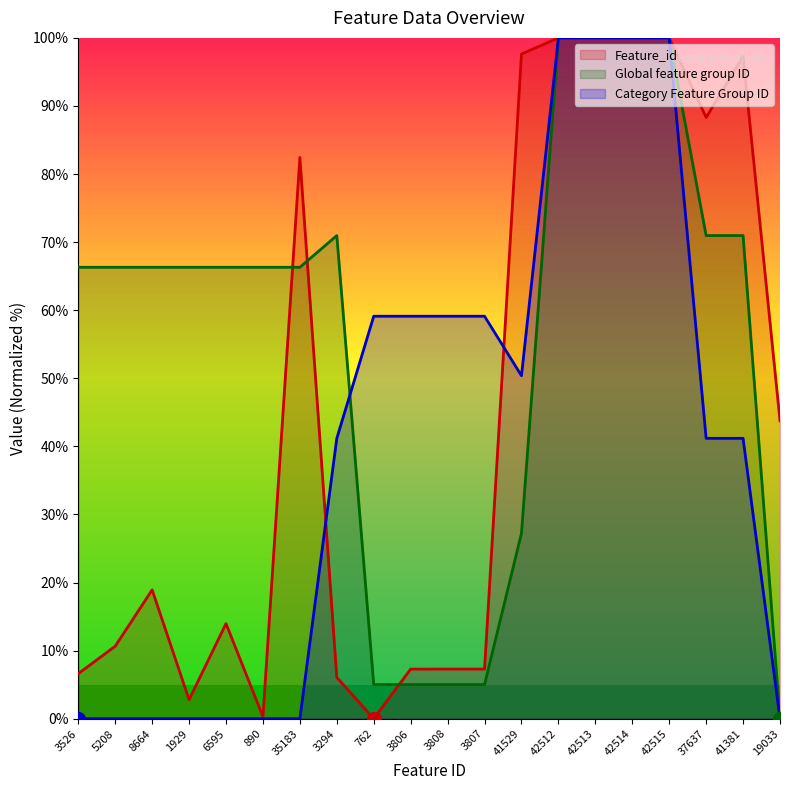

At which label does Feature_id first exceed 18?

8664